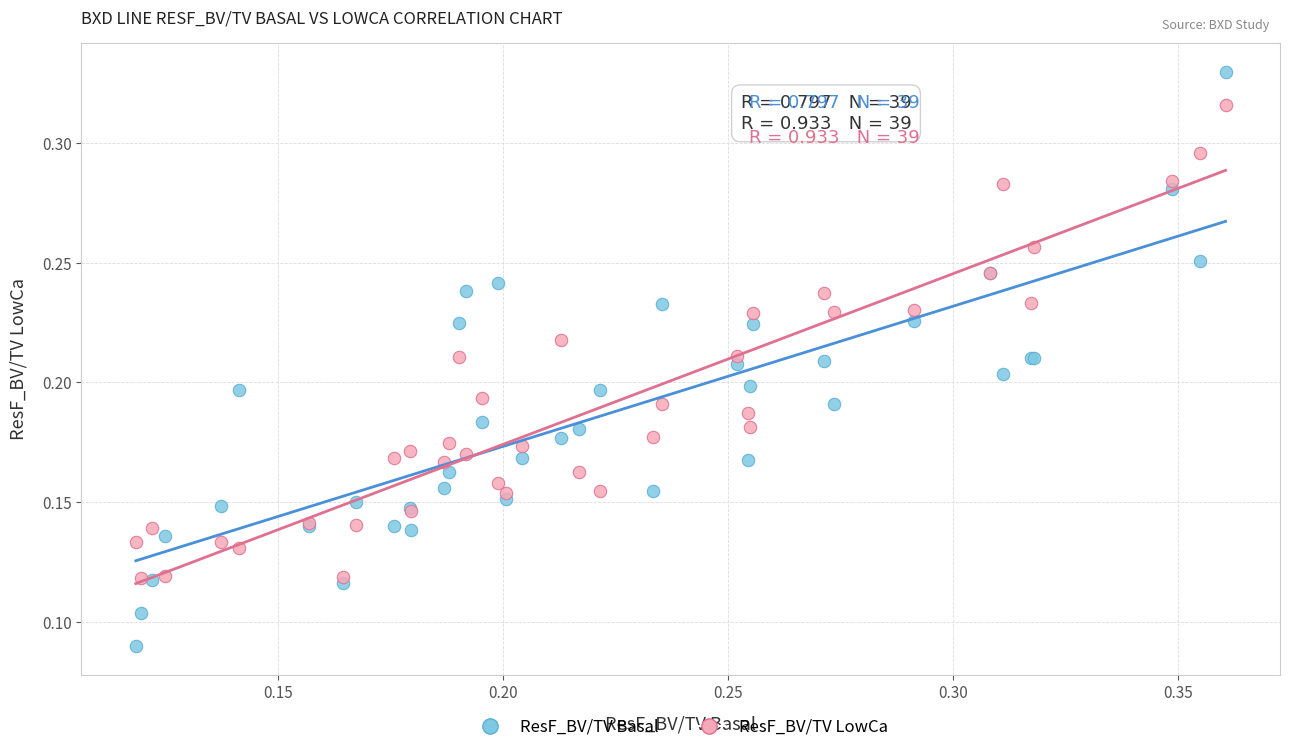

What are all the series names shown in the legend?

ResF_BV/TV Basal, ResF_BV/TV LowCa